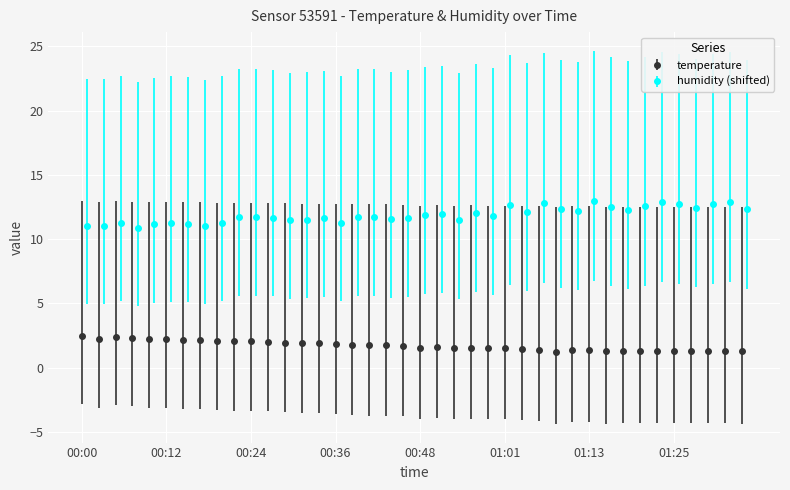

In humidity, how many points are higher than both neighbors (excluding endpoints)?

12